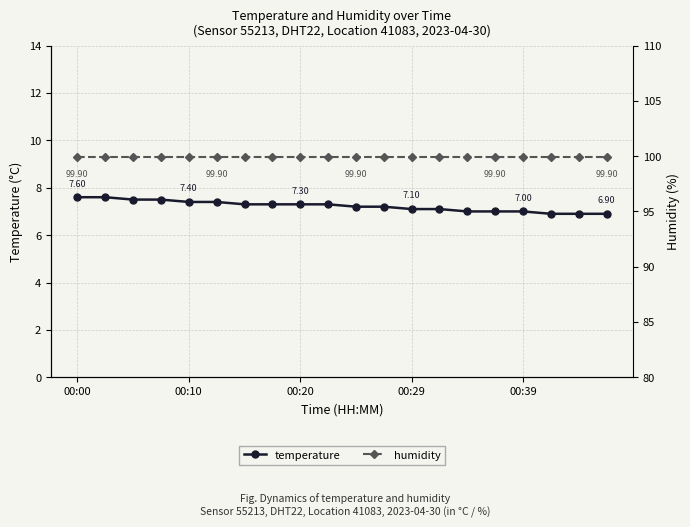

What is the greatest value displayed?

99.9